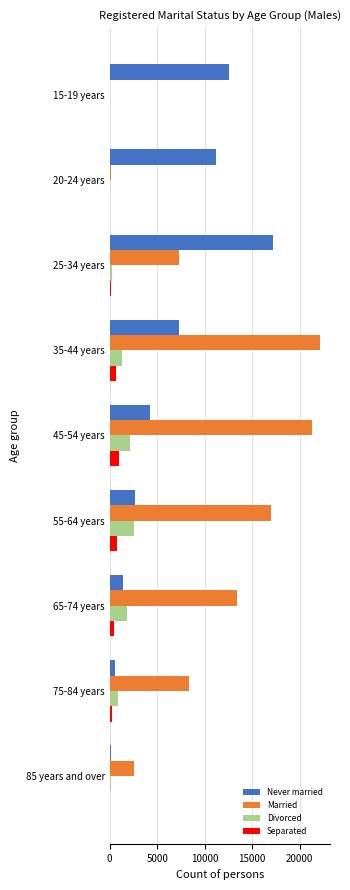

What is the sum of all Never married values?

57305